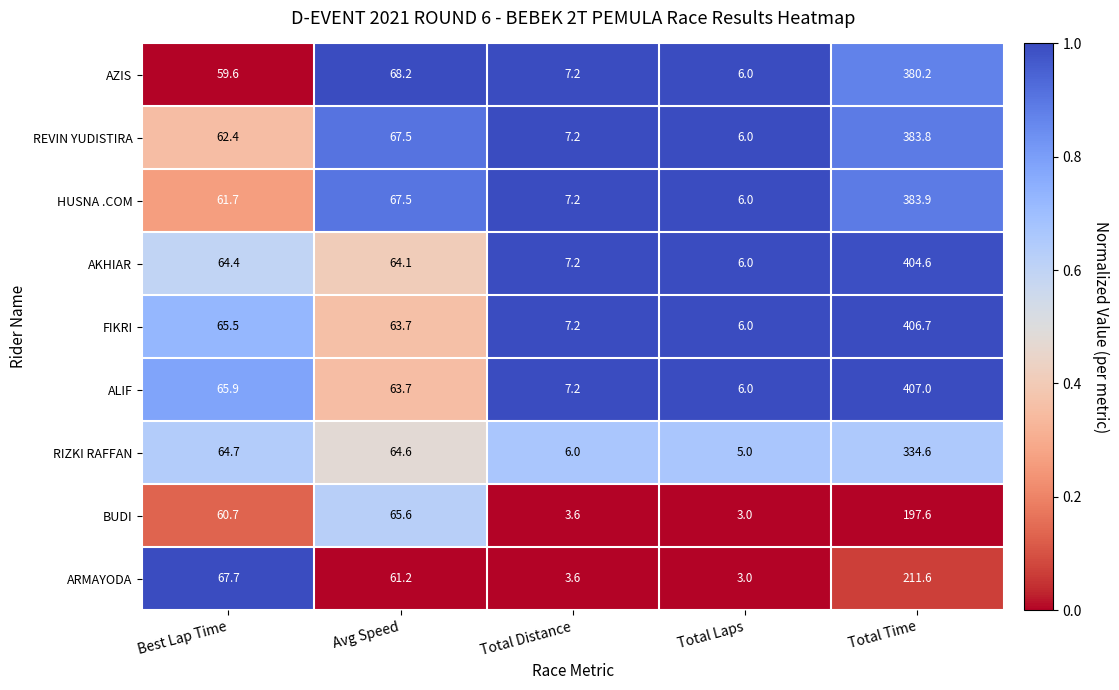

Which series has the largest total across all categories?

ALIF